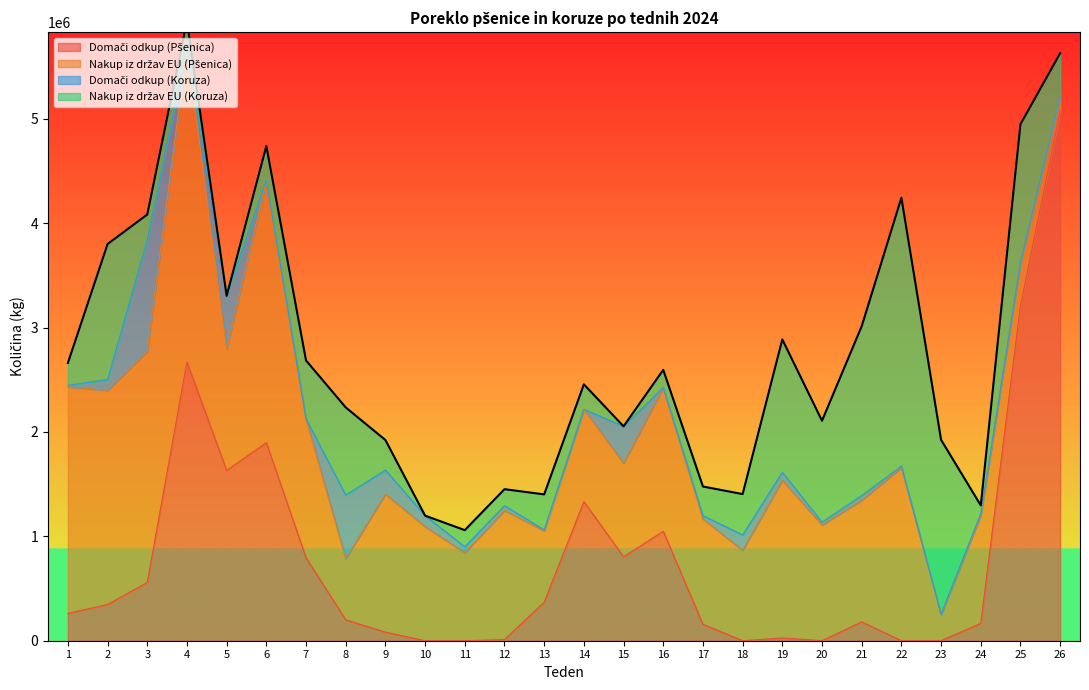

Where does the Nakup iz držav EU (Koruza) series first go above 324680?

2